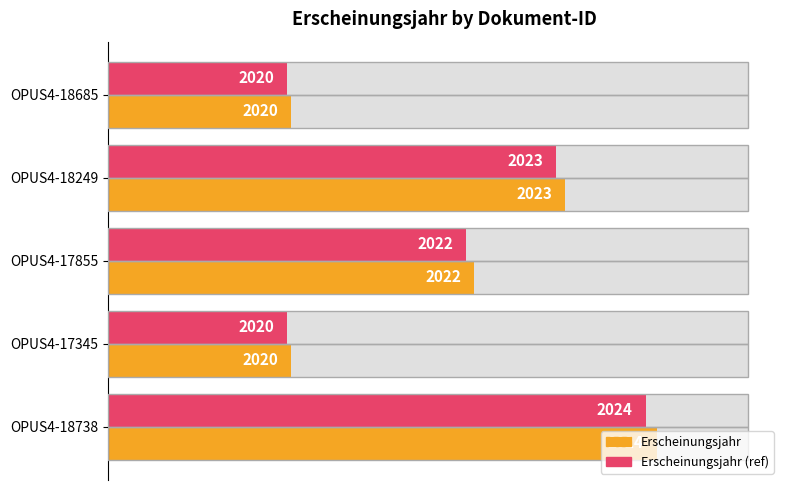

Reading left to right, extract all data points from this chart.

Erscheinungsjahr (normalized): 0.3	0.7	0.6	0.3	0.9
Erscheinungsjahr (max ref): 0.3	0.7	0.6	0.3	0.8